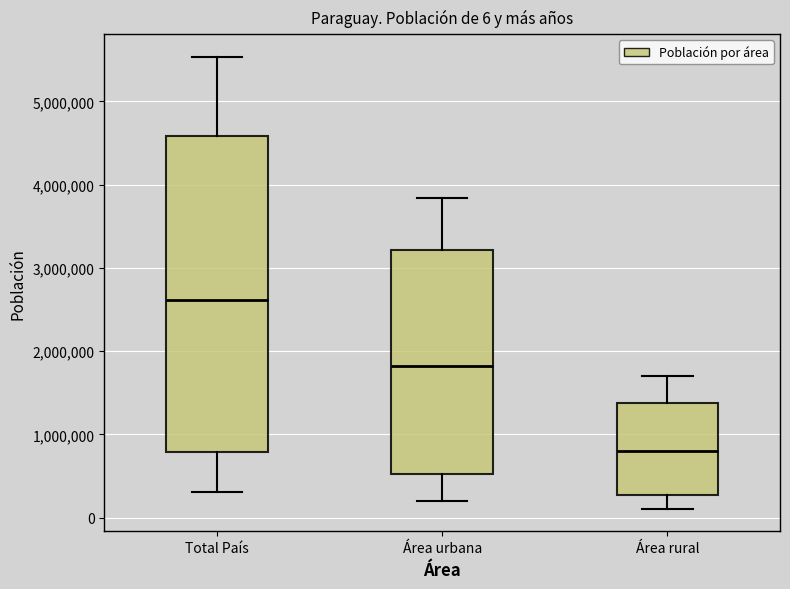

Which box has the highest median line?

Total País